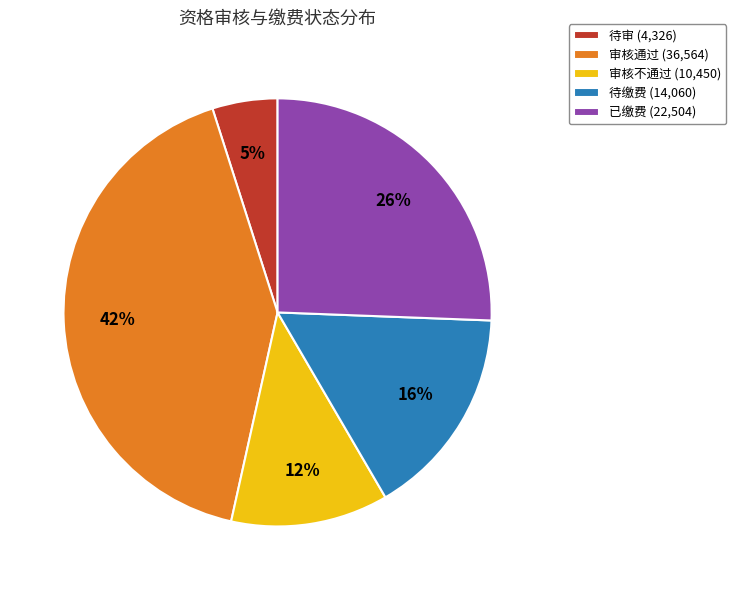

To the nearest percent, what portion does 已缴费 represent?

26%